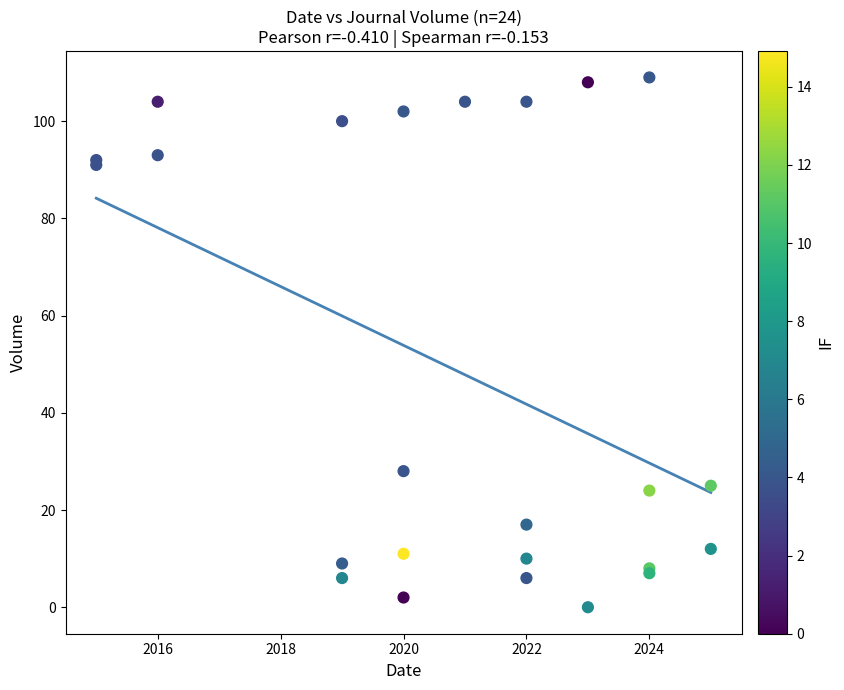

What Y value in the scatter plot is closest to 54?

28